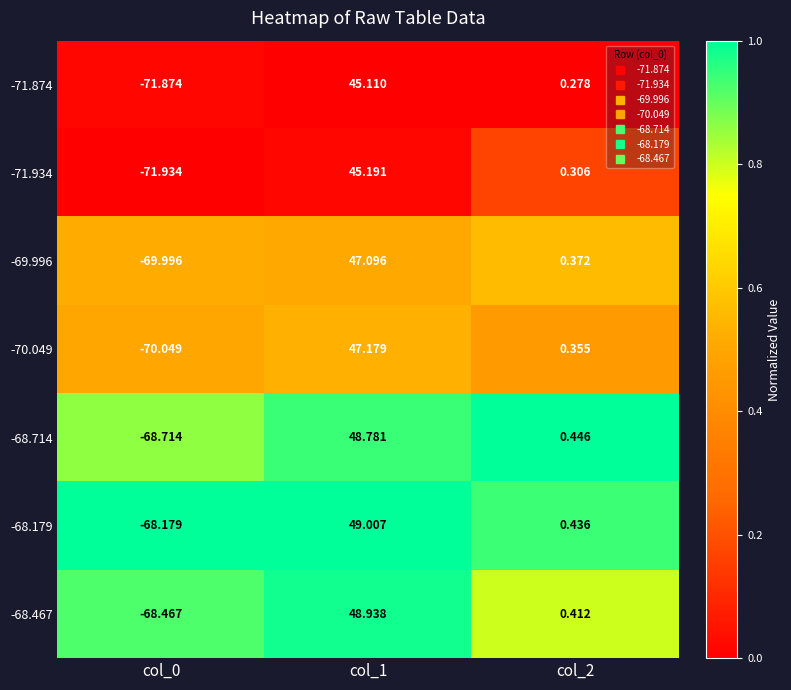

What is the difference between the highest and lowest values at col_2?

0.2